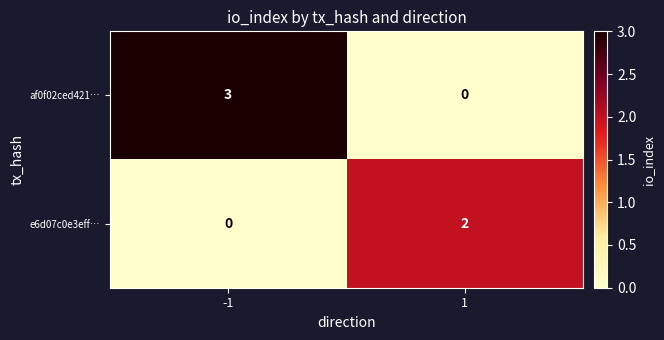

Between -1 and 1, which series saw the biggest shift?

af0f02ced421…